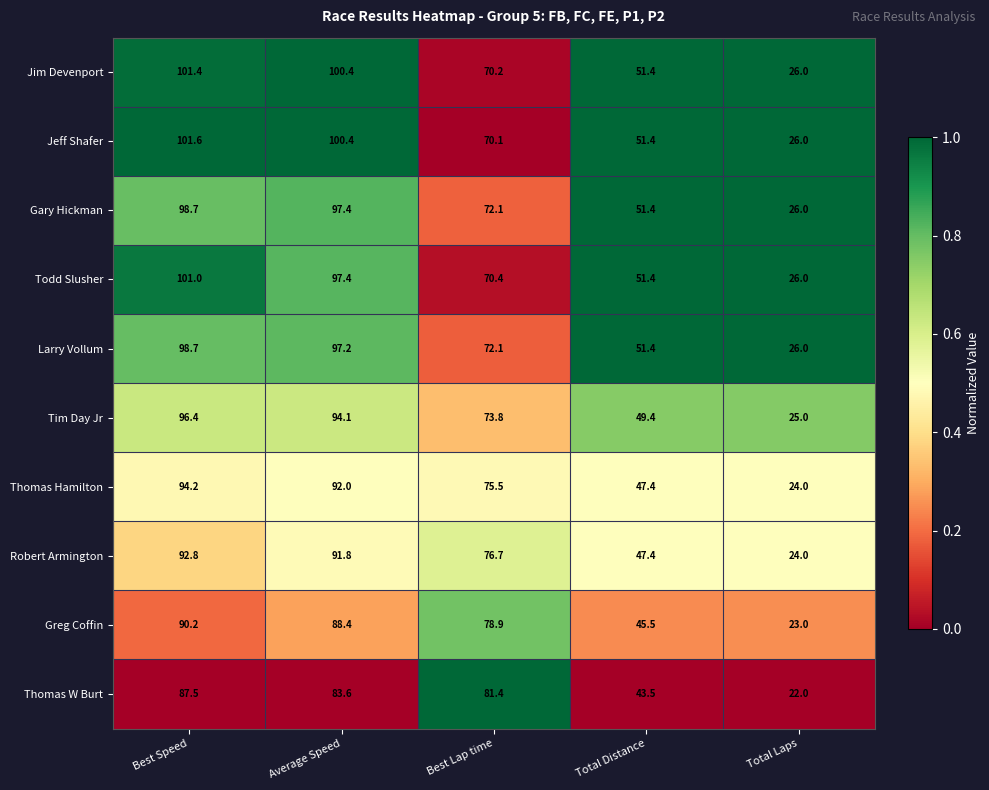

What is the maximum value for Jim Devenport?

101.4